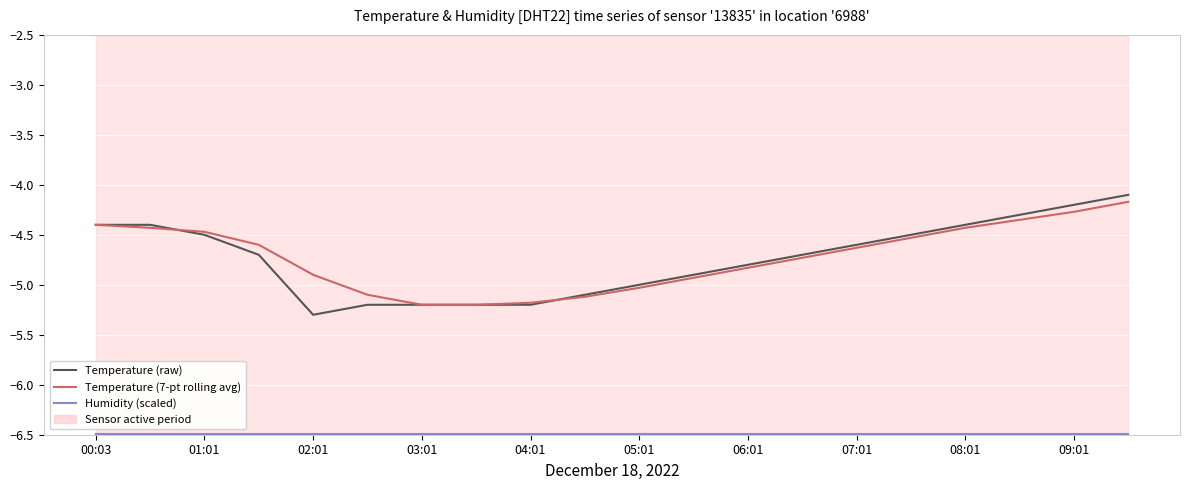

Which series has the widest spread of values?

Temperature (raw)